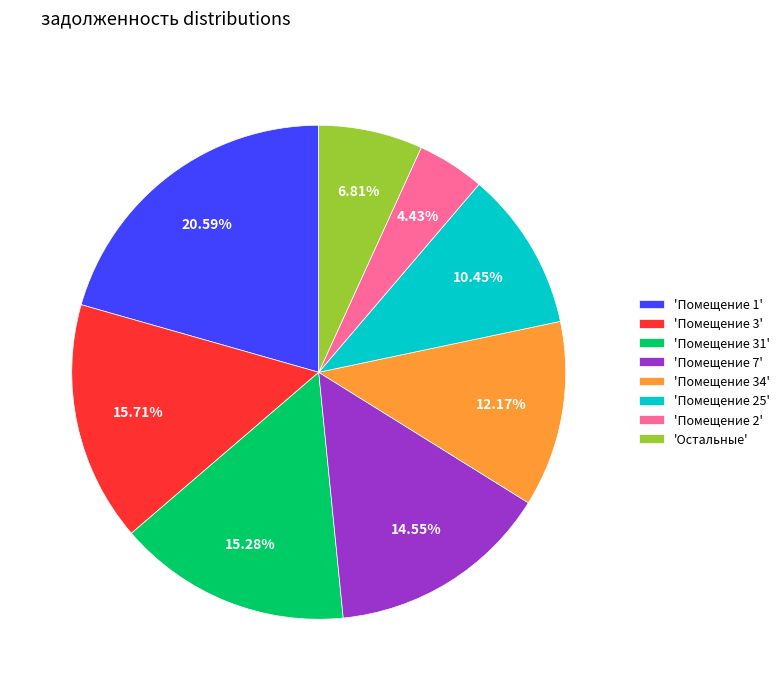

How many slices are in this pie chart?

8